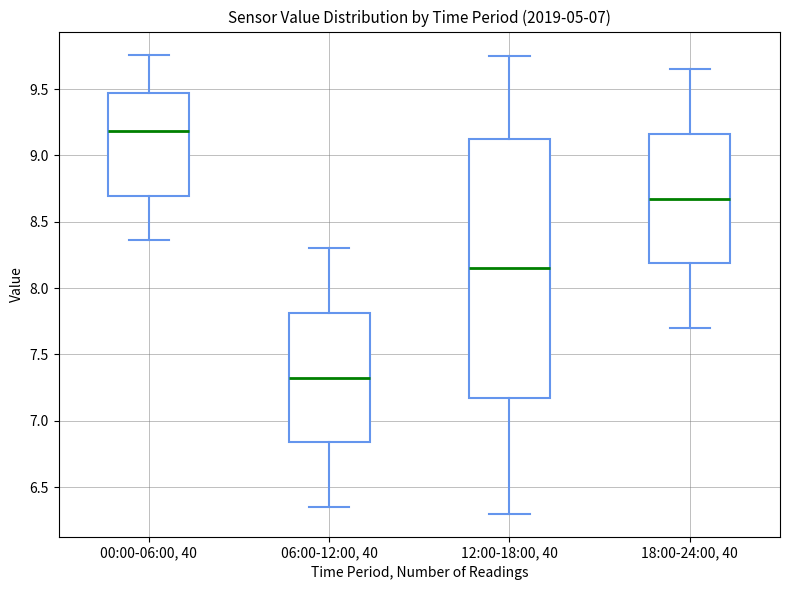

Which box has the lowest median line?

06:00-12:00, 40